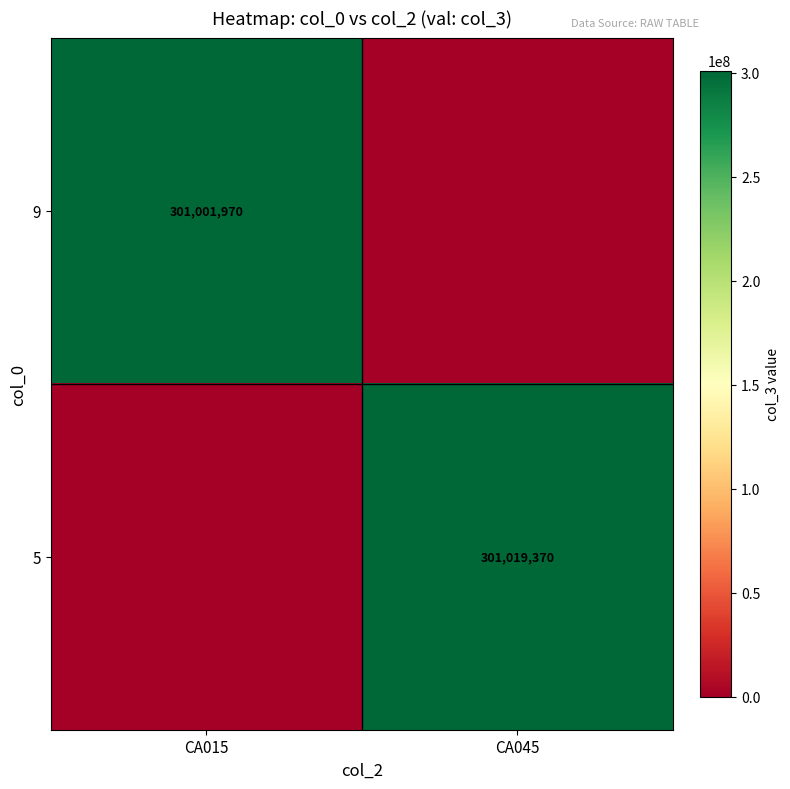

The value of 9 at CA015 is 301001970. True or false?

True